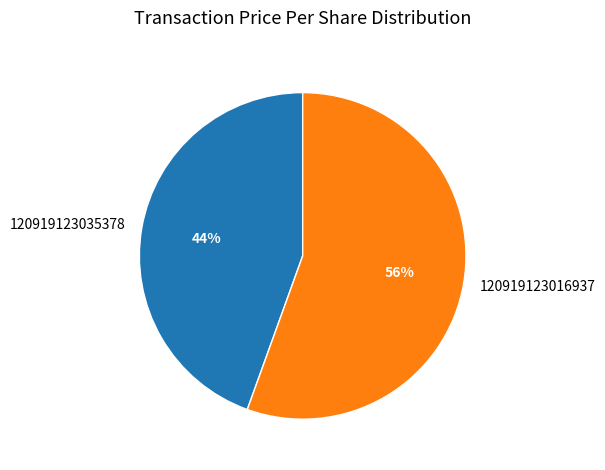

Which has a higher value, 120919123035378 or 120919123016937?

120919123016937